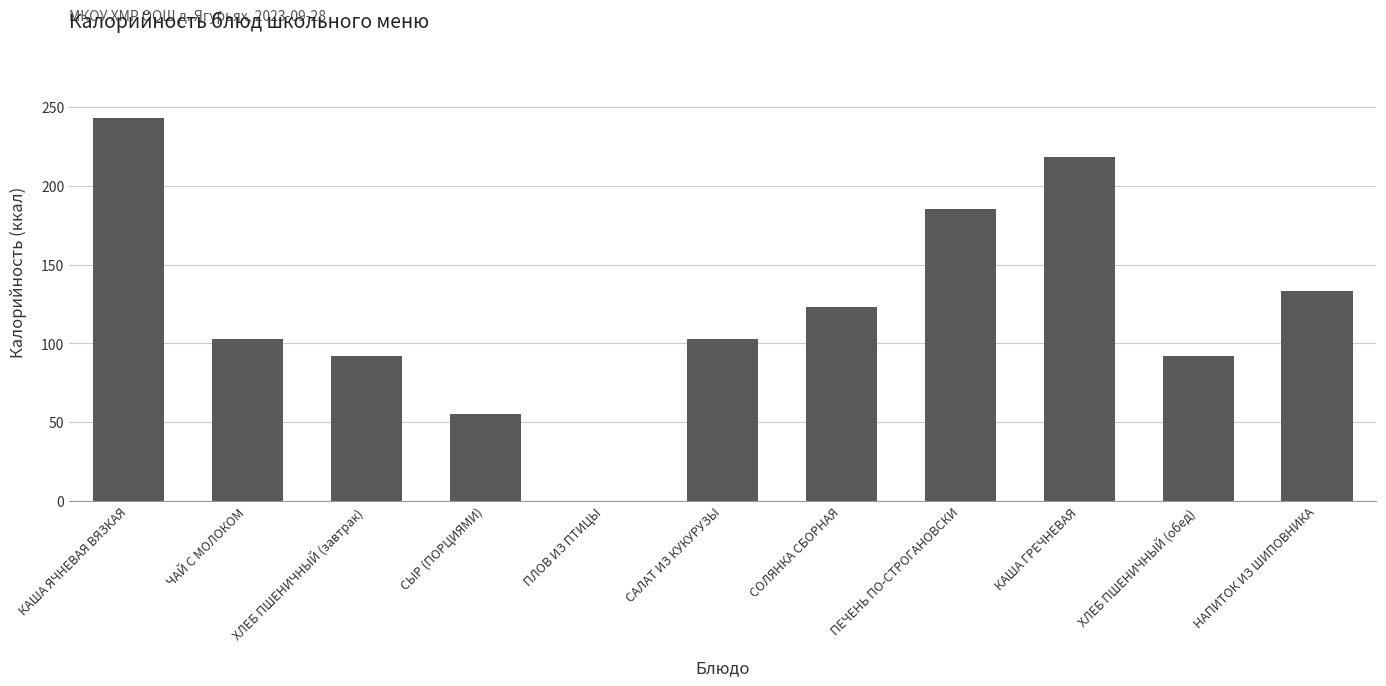

Does the chart contain stacked bars?

No